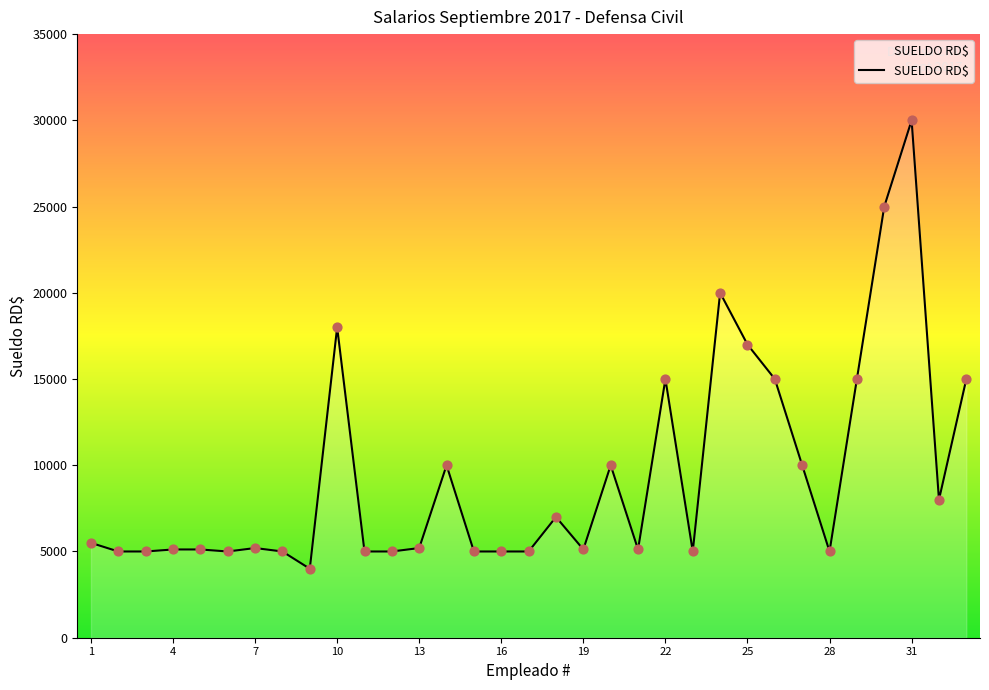

What is the minimum value shown in the chart?

4000.0